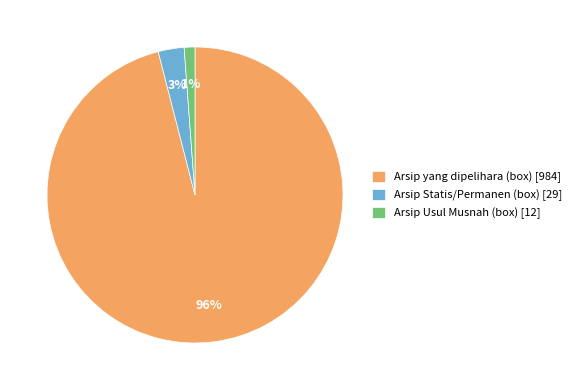

Rank the categories by value from highest to lowest.

Arsip yang dipelihara (box) [984], Arsip Statis/Permanen (box) [29], Arsip Usul Musnah (box) [12]